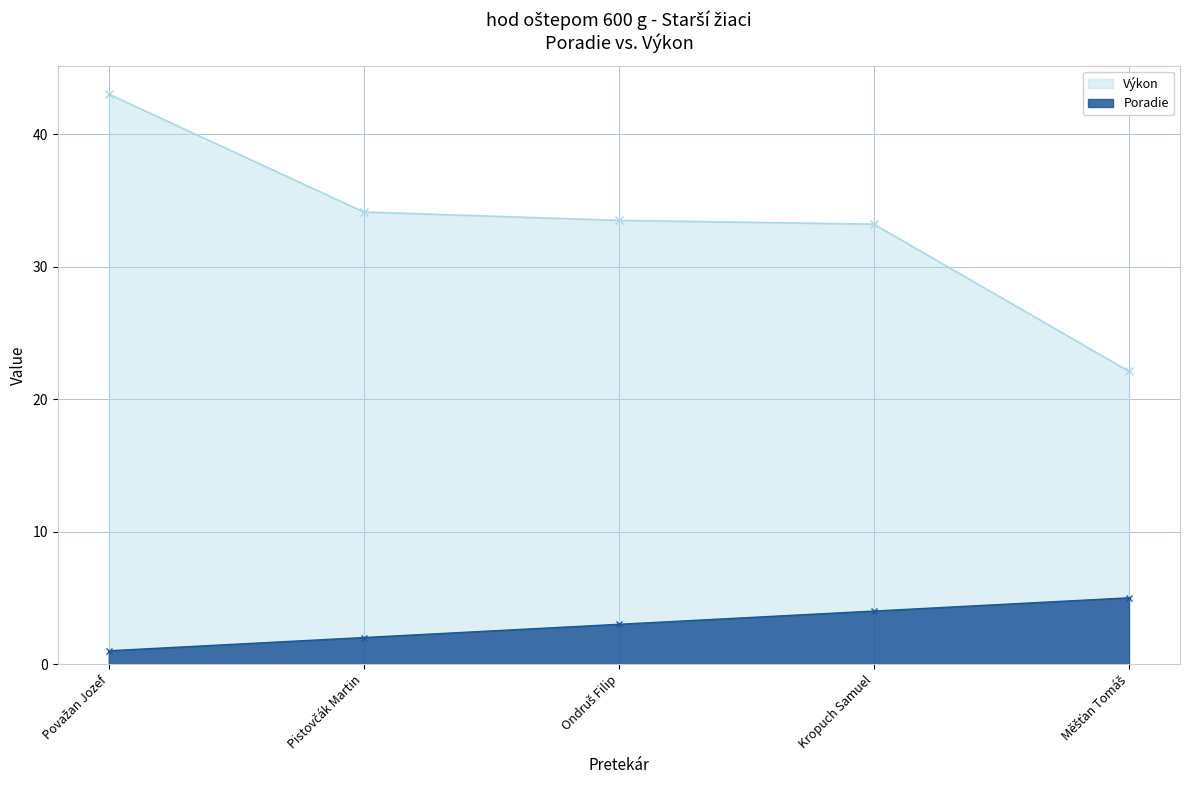

How many data points in Výkon are above 33?

4